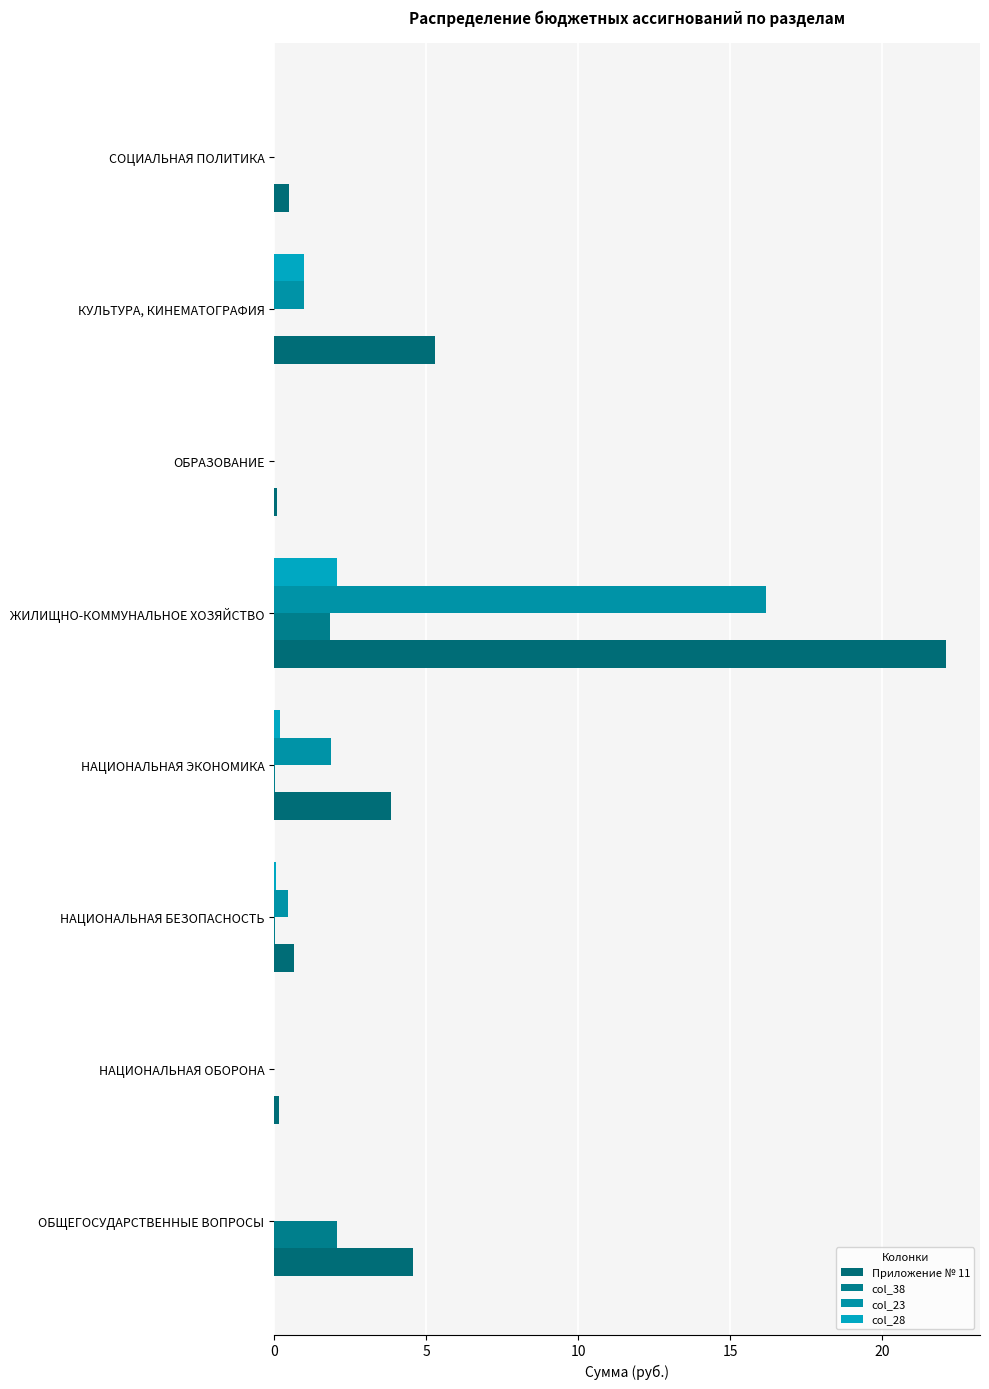

What is the average value of the col_23 series?

2.4